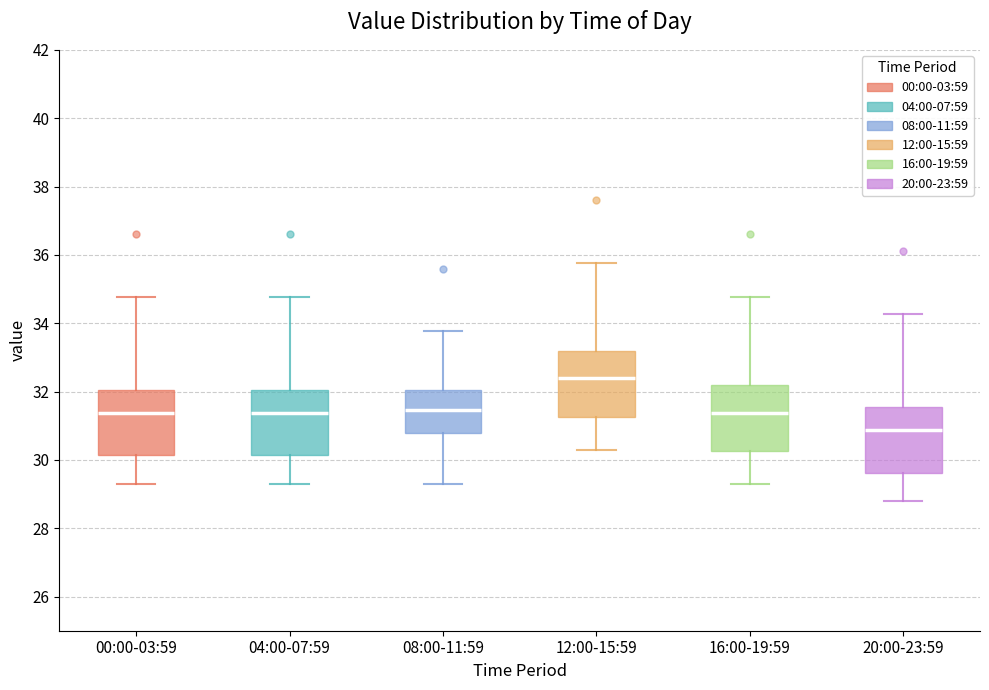

Reading left to right, read every box against the y-axis: the position of its median line, the range the box covers, and the ends of its whiskers. The values are not printed on the chart, so give them approximately, as read against the axis.

00:00-03:59: median 31.4, box 30.2 to 32.0, whiskers 29.4 to 34.8
04:00-07:59: median 31.4, box 30.2 to 32.0, whiskers 29.4 to 34.8
08:00-11:59: median 31.4, box 30.8 to 32.0, whiskers 29.4 to 33.8
12:00-15:59: median 32.4, box 31.2 to 33.2, whiskers 30.4 to 35.8
16:00-19:59: median 31.4, box 30.2 to 32.2, whiskers 29.4 to 34.8
20:00-23:59: median 30.8, box 29.6 to 31.6, whiskers 28.8 to 34.2